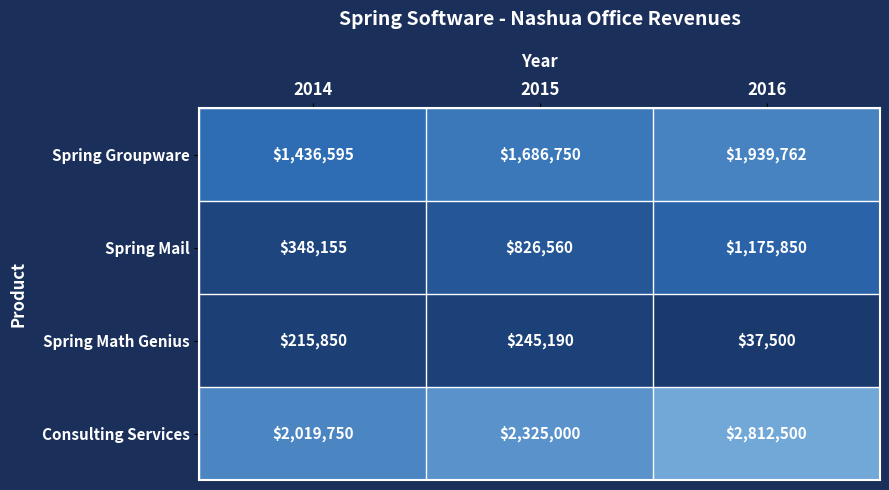

At which label does Spring Mail reach its peak?

2016